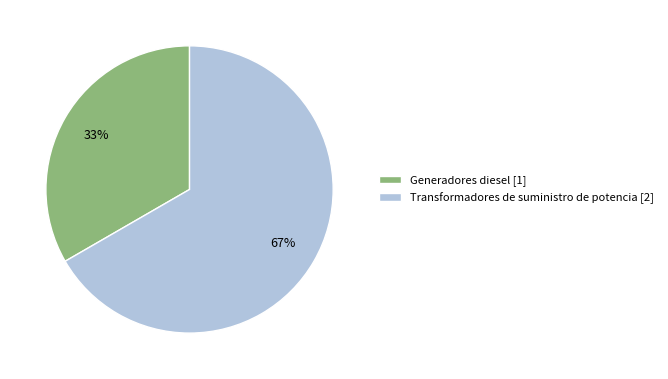

Which category accounts for the majority?

Transformadores de suministro de potencia [2]